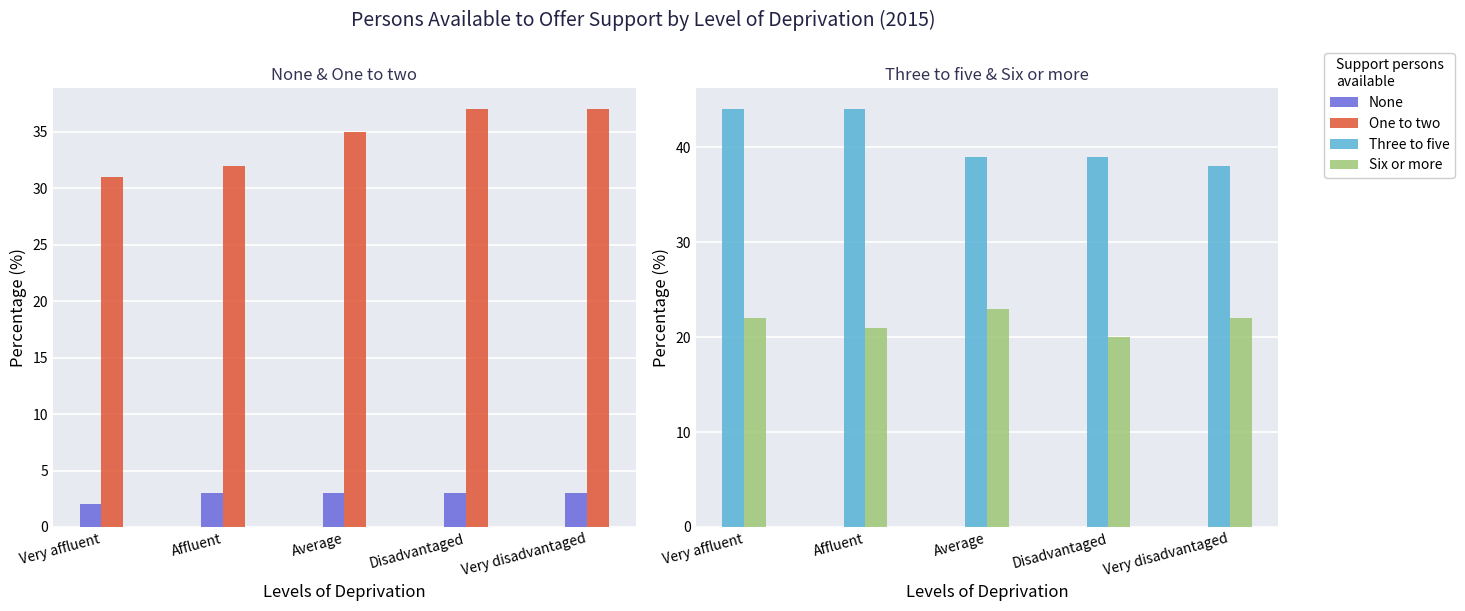

What value does the One to two series have at Disadvantaged?

37